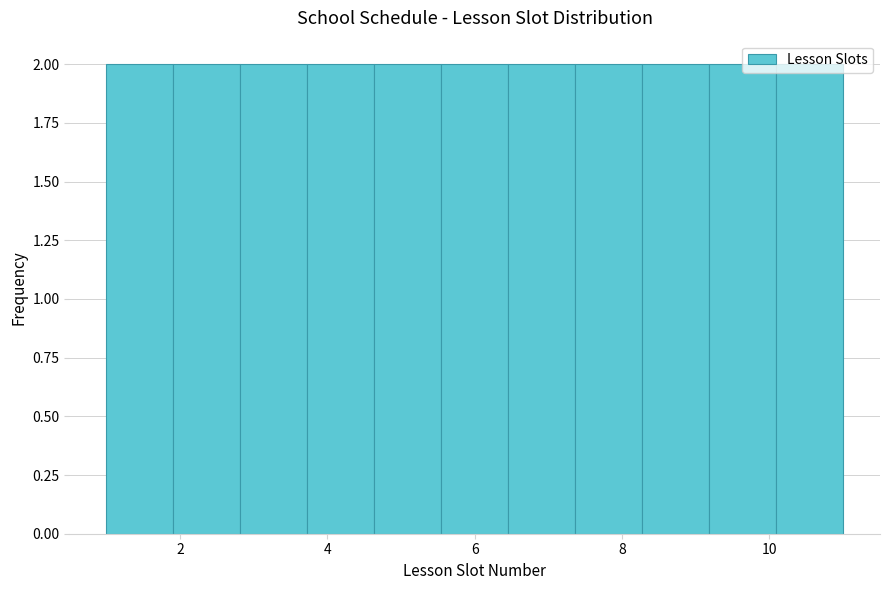

Reading left to right, list every bar in this chart as the range it spans on the x-axis followed by its height. Neither the bar edges nor the heights are printed on the chart, so give them approximately, as read against the axes.

1.0 to 2.0: 2
2.0 to 2.8: 2
2.8 to 3.8: 2
3.8 to 4.6: 2
4.6 to 5.6: 2
5.6 to 6.4: 2
6.4 to 7.4: 2
7.4 to 8.2: 2
8.2 to 9.2: 2
9.2 to 10.0: 2
10.0 to 11.0: 2